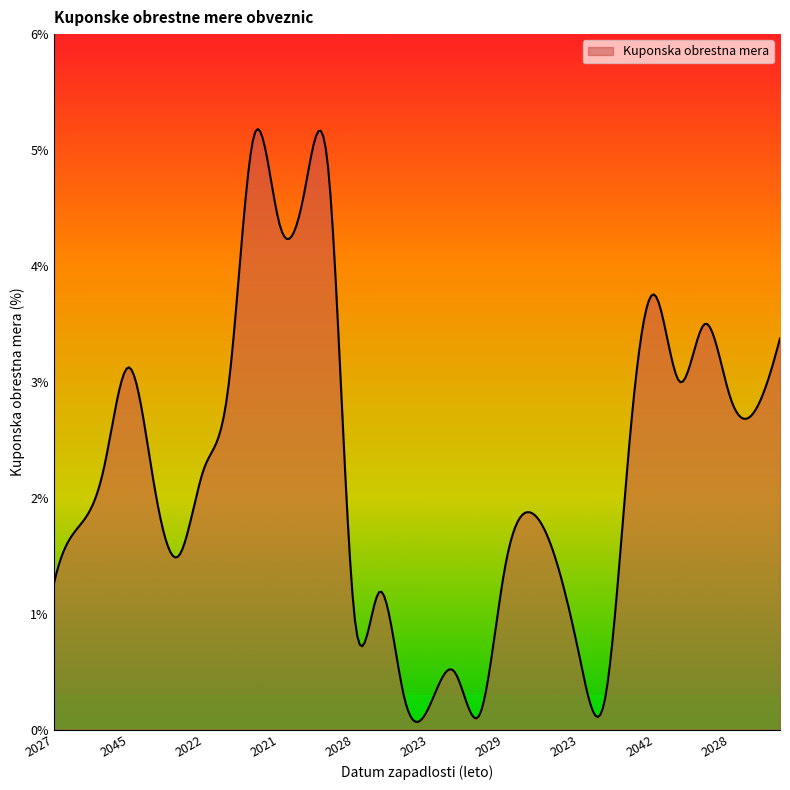

What is the average value?

2.2